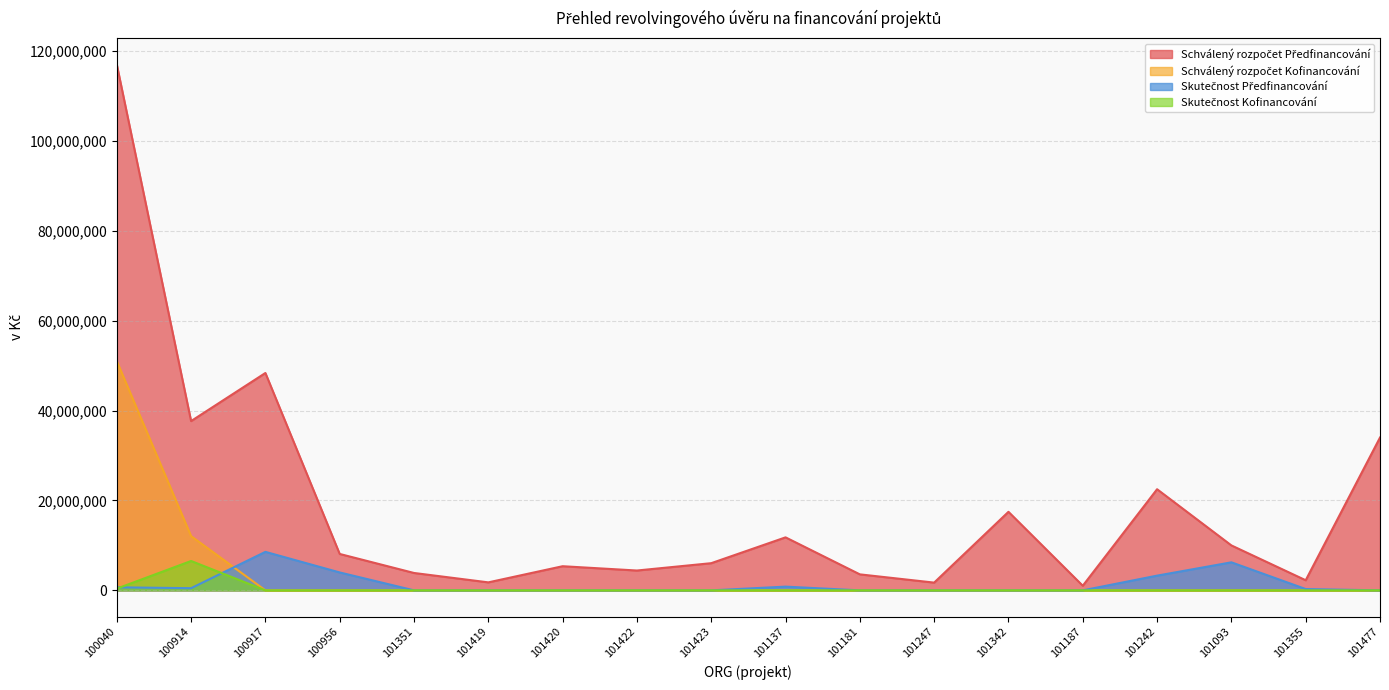

The value of Schválený rozpočet Předfinancování at 101422 is 2206221.5. True or false?

False